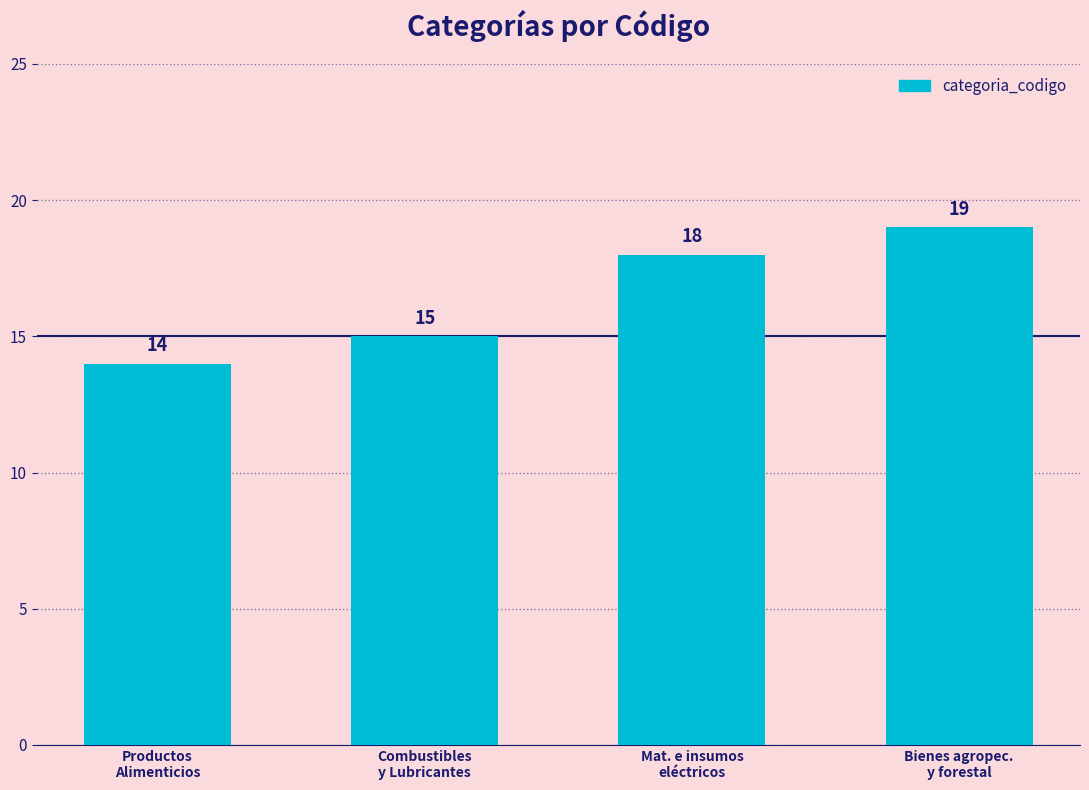

Rank the categories by value from highest to lowest.

Bienes agropec.
y forestal, Mat. e insumos
eléctricos, Combustibles
y Lubricantes, Productos
Alimenticios